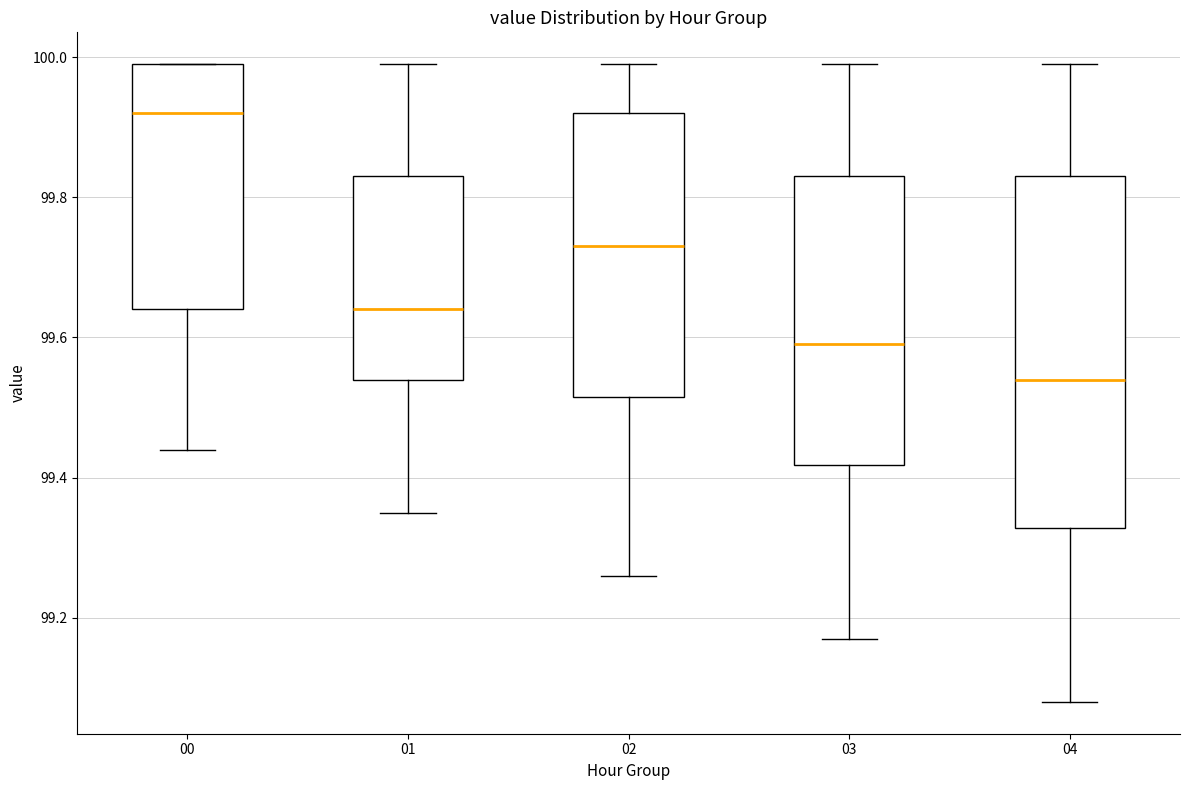

Reading left to right, read every box against the y-axis: the position of its median line, the range the box covers, and the ends of its whiskers. The values are not printed on the chart, so give them approximately, as read against the axis.

00: median 99.92, box 99.64 to 100.00, whiskers 99.44 to 100.00
01: median 99.64, box 99.54 to 99.84, whiskers 99.36 to 100.00
02: median 99.74, box 99.52 to 99.92, whiskers 99.26 to 100.00
03: median 99.60, box 99.42 to 99.84, whiskers 99.18 to 100.00
04: median 99.54, box 99.32 to 99.84, whiskers 99.08 to 100.00